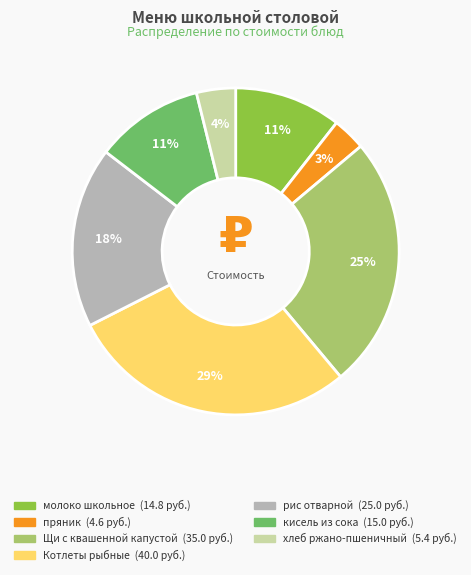

To the nearest percent, what percentage of the pie is рис отварной?

18%